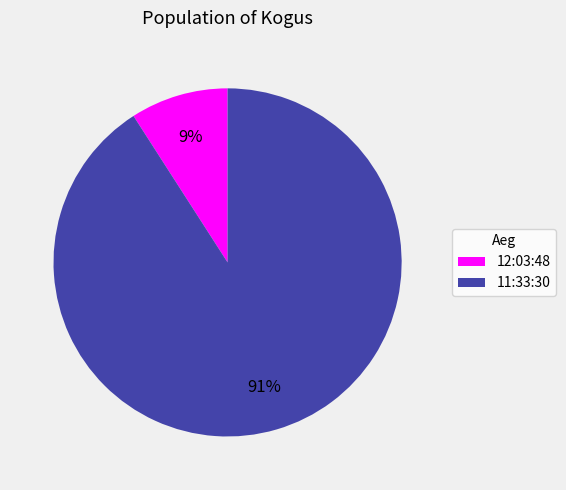

Does 12:03:48 represent more than half of the total?

No